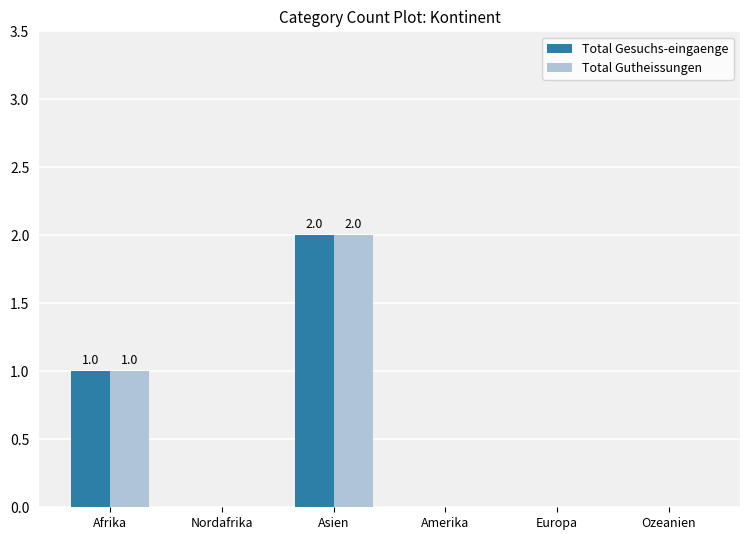

What is the total value across all series at Asien?

4